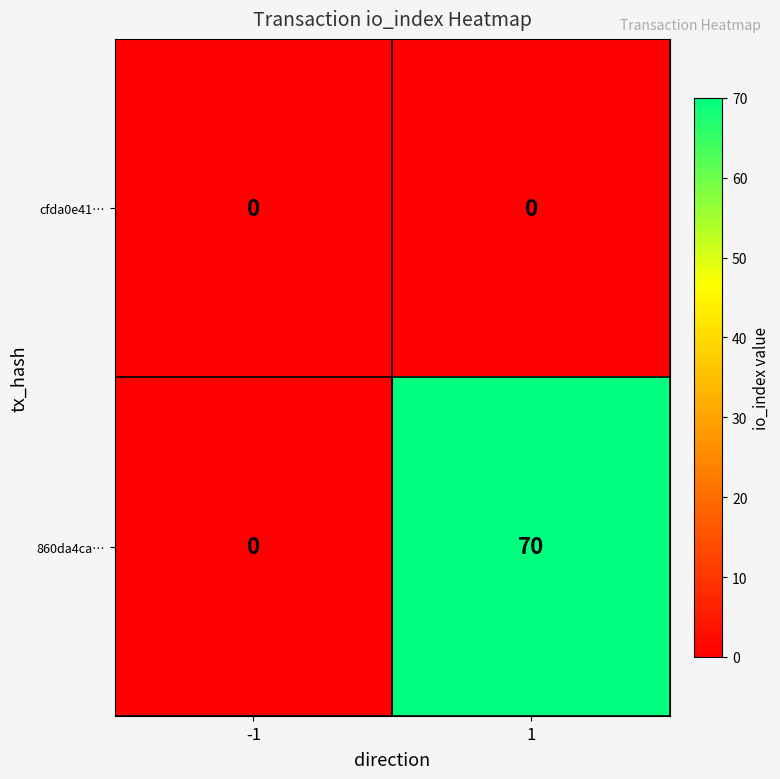

Which series has the largest total across all categories?

860da4ca…